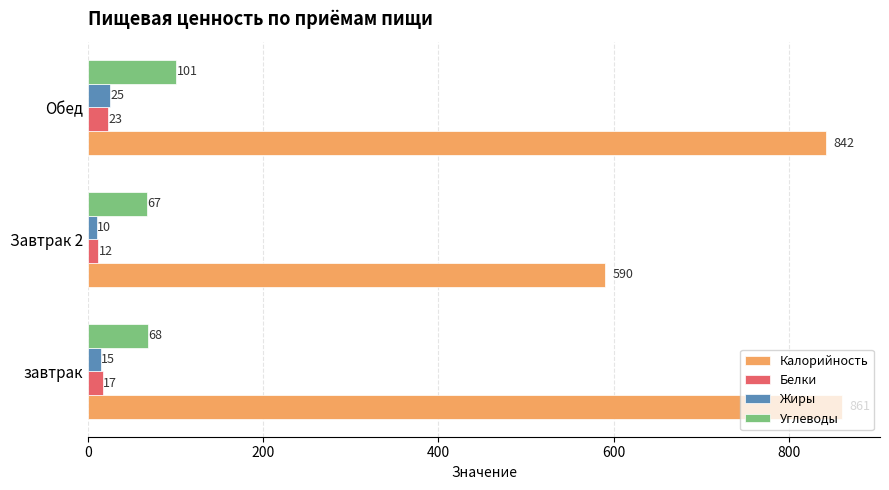

What is the minimum value shown in the chart?

10